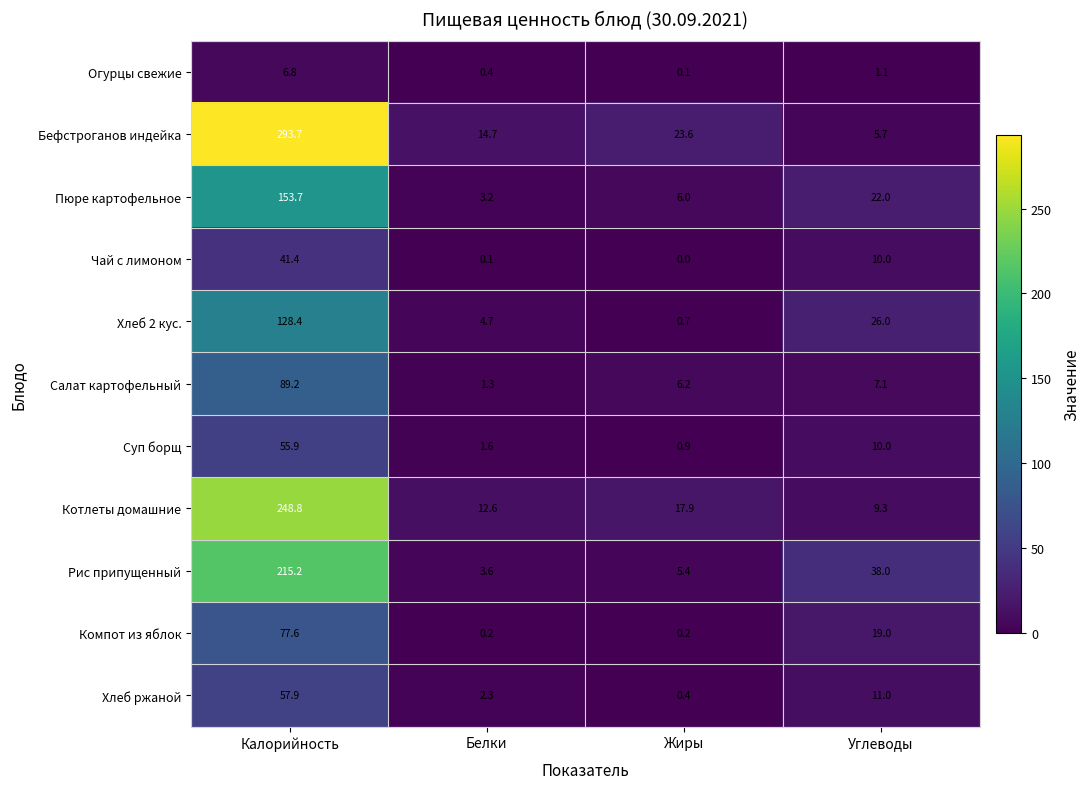

Which series has the largest total across all categories?

Бефстроганов индейка